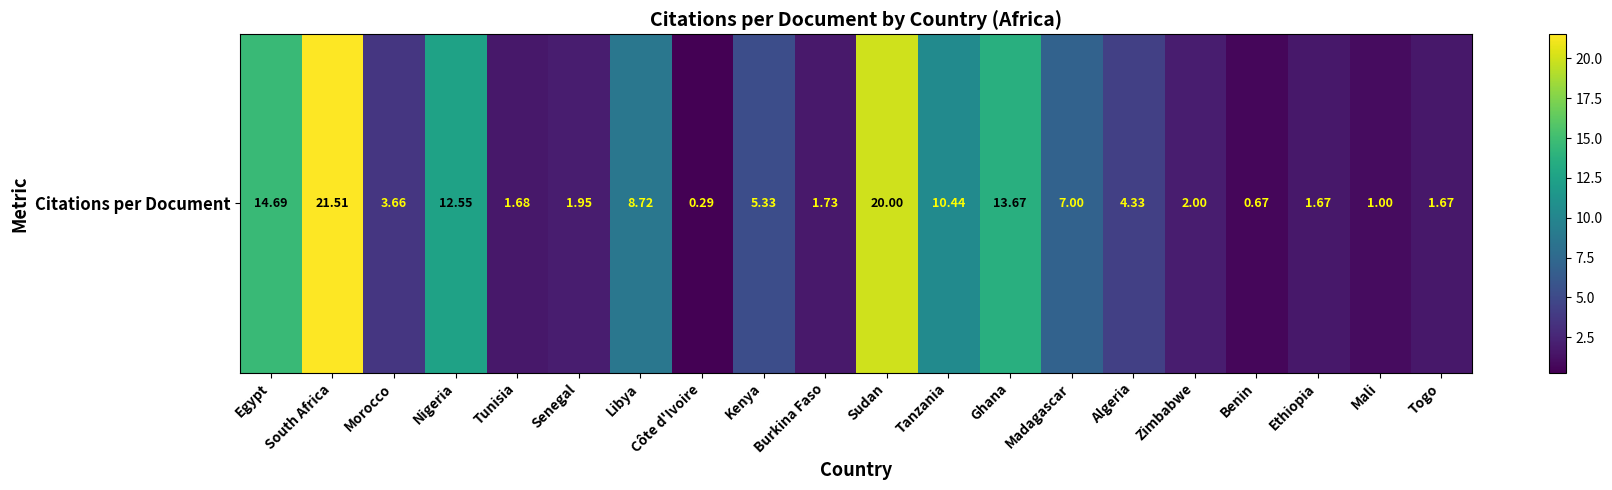

Which label corresponds to the smallest value in the chart?

Côte d'Ivoire